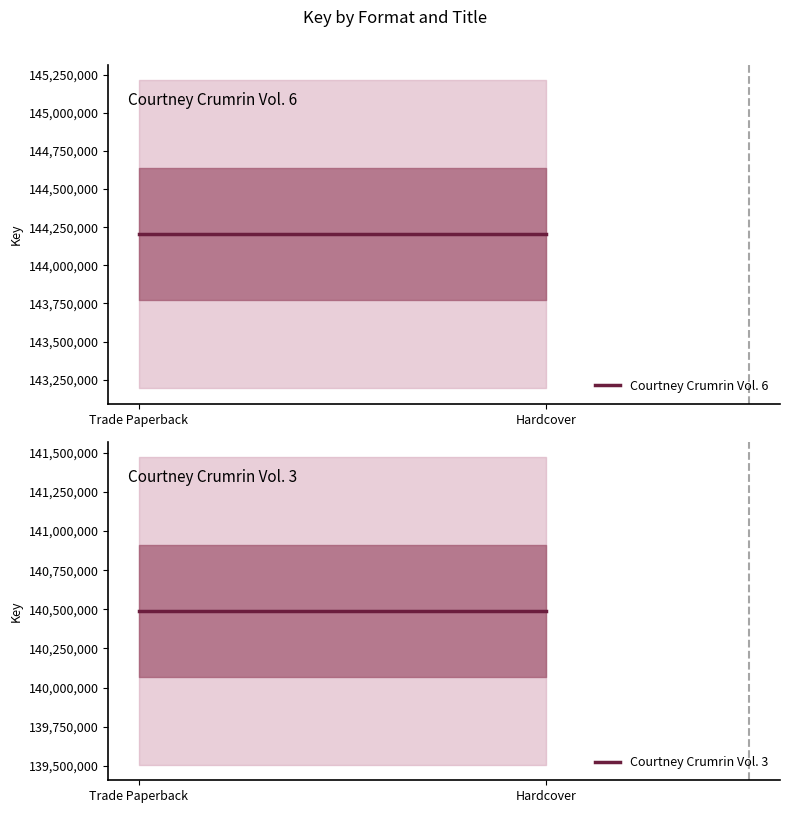

The value of Courtney Crumrin Vol. 6 at Hardcover is 196976808. True or false?

False